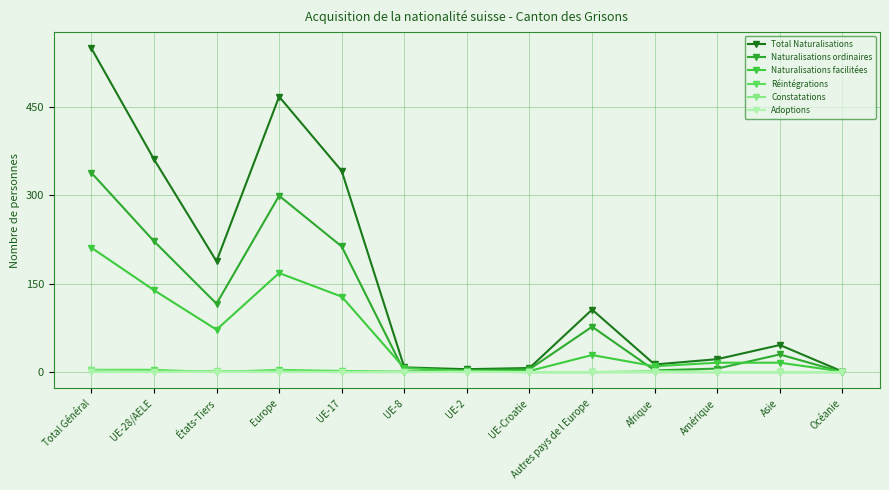

What is the greatest value displayed?

549